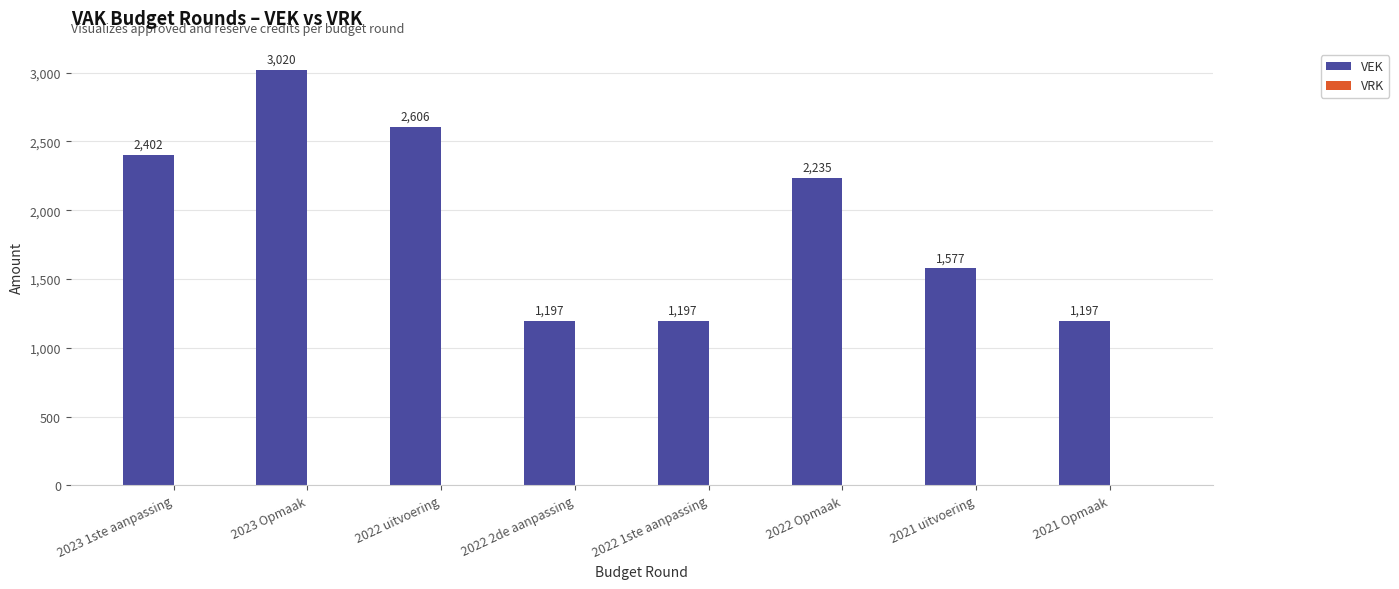

True or false: the data shows 1275 at 2022 Opmaak.

False